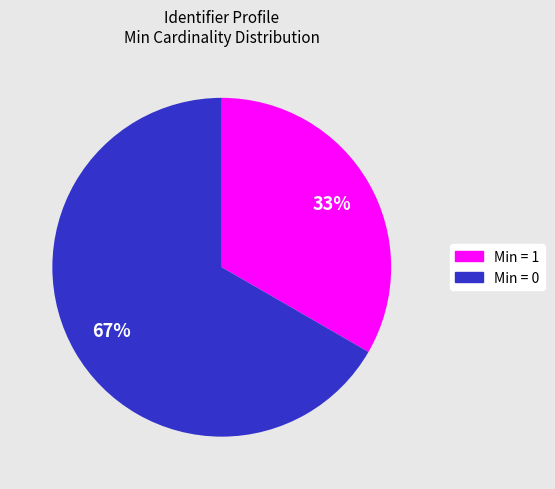

What percentage is the Min = 0 slice, to the nearest percent?

67%